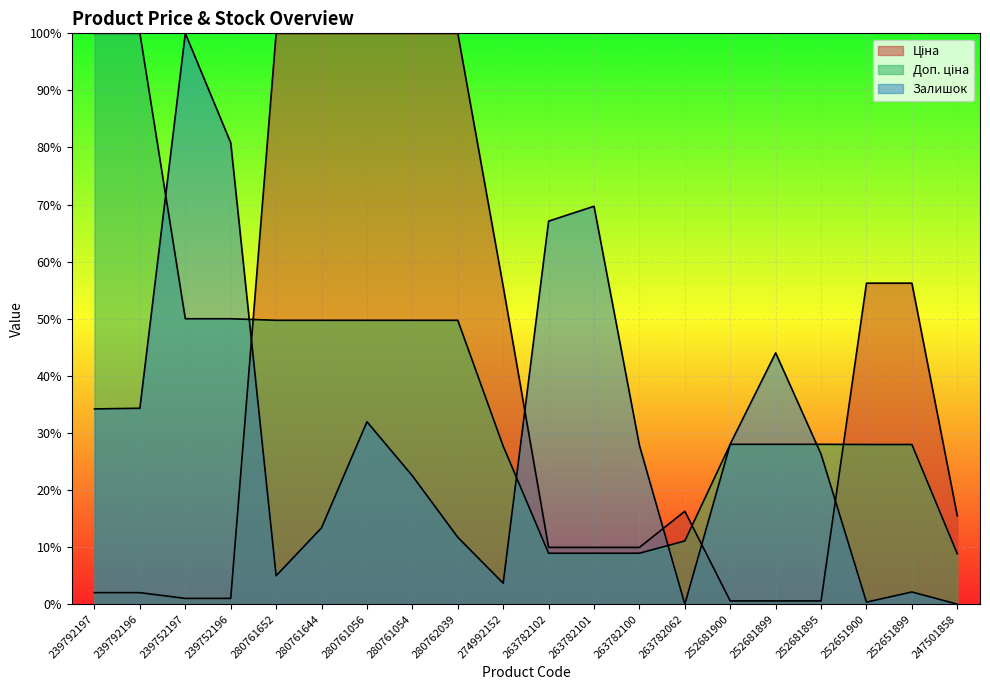

What is the difference between the highest and lowest values at 252681900?

27.5